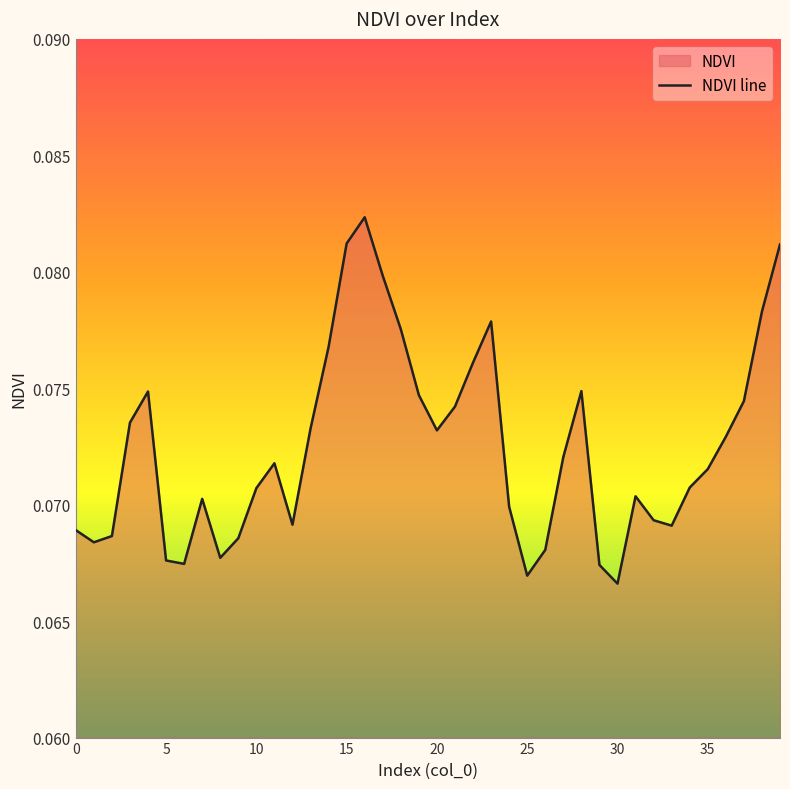

True or false: the data shows 0.0 at 30.

False